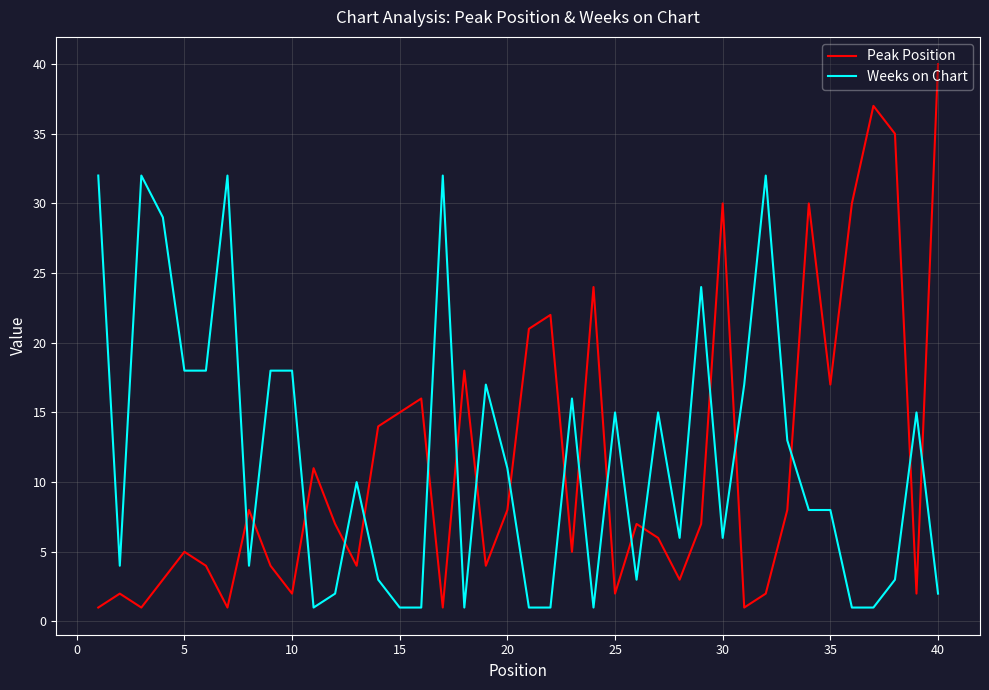

What is the difference between the maximum and minimum values in the Weeks on Chart series?

31